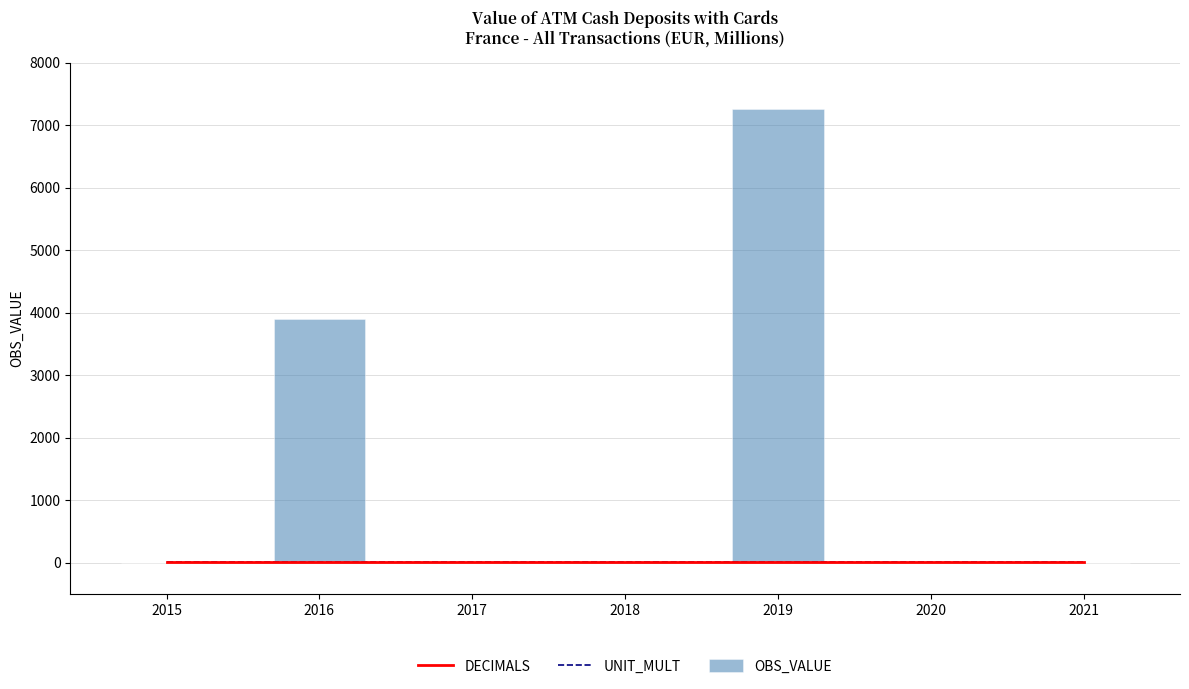

Is it true that UNIT_MULT equals 8.0 at 2015?

False